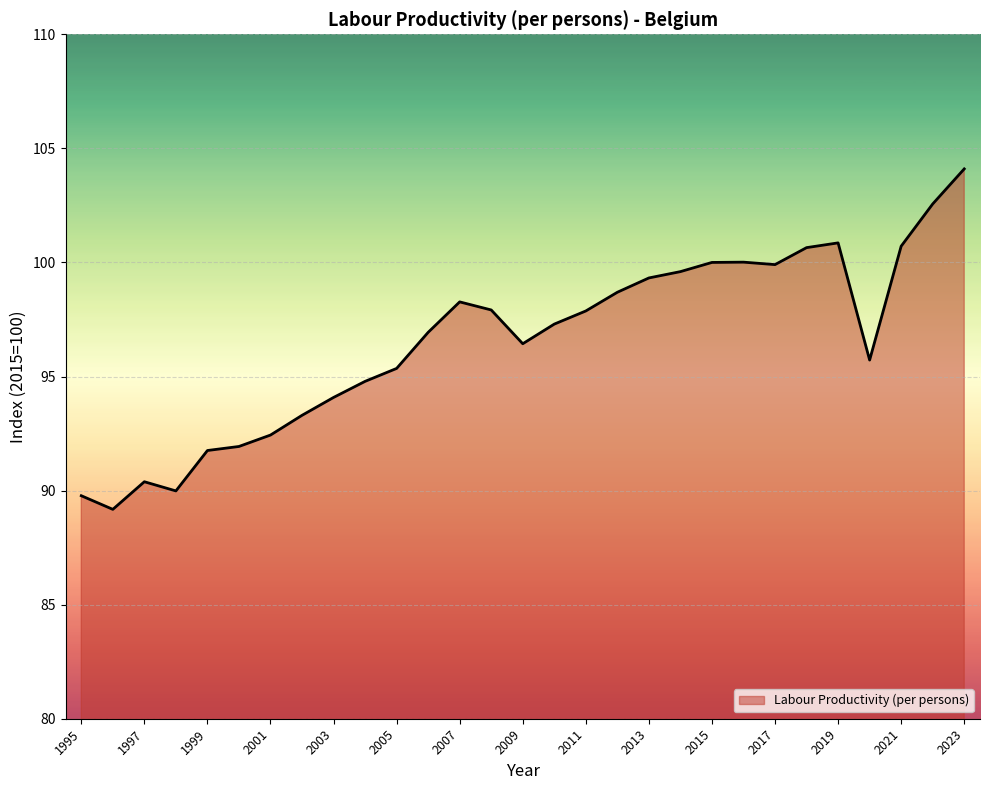

What is the difference between the maximum and minimum values?

14.9